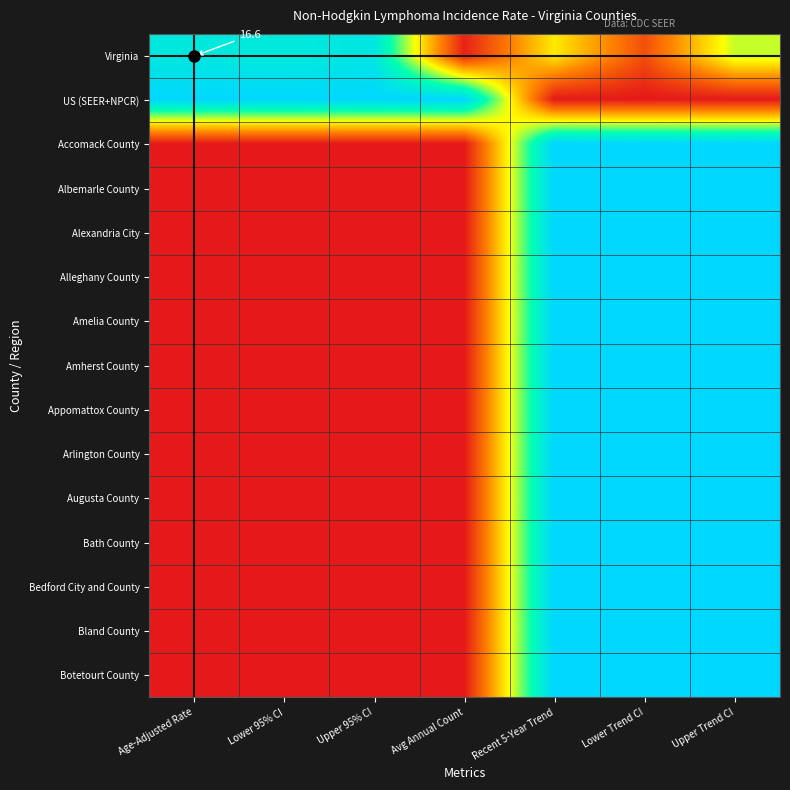

Which label corresponds to the smallest value in the chart?

Recent 5-Year Trend